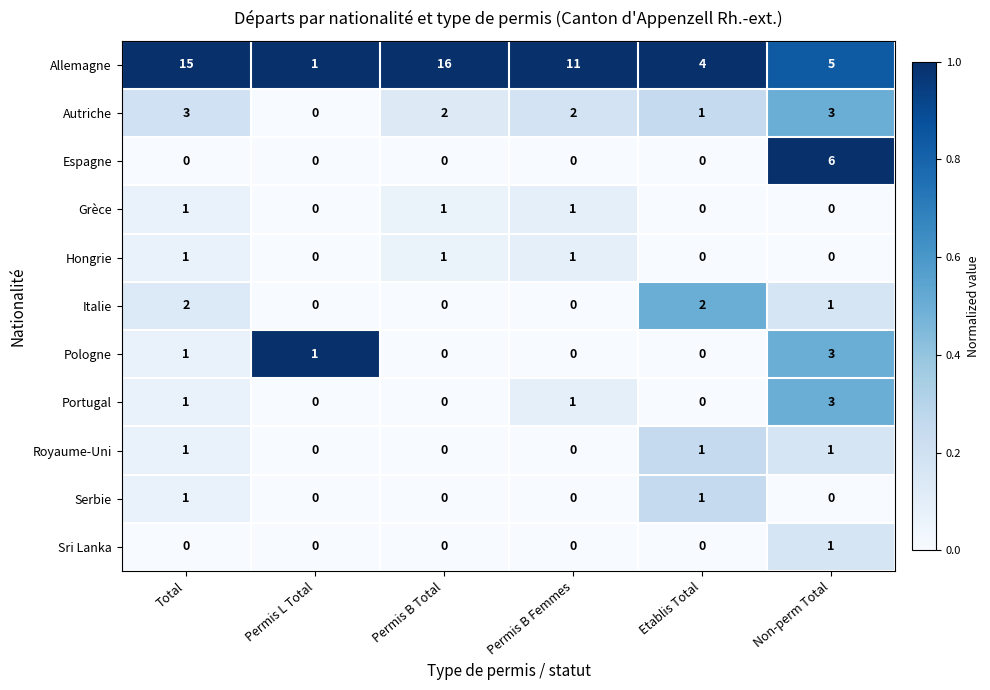

At how many categories does at least one series exceed 0?

6